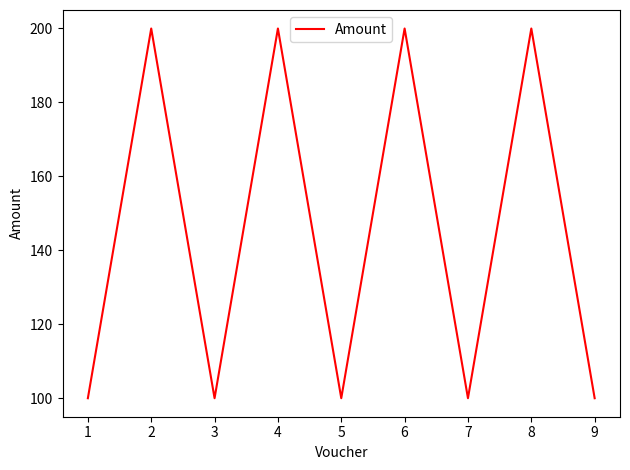

Reading left to right, list all the values displayed in this chart.

100	200	100	200	100	200	100	200	100